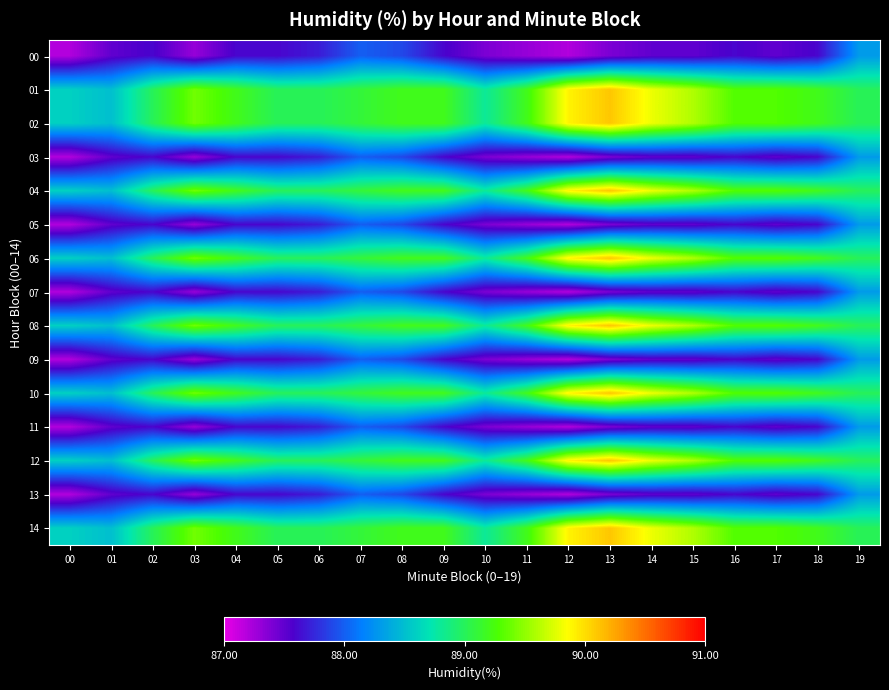

How many categories are shown in the chart?

20